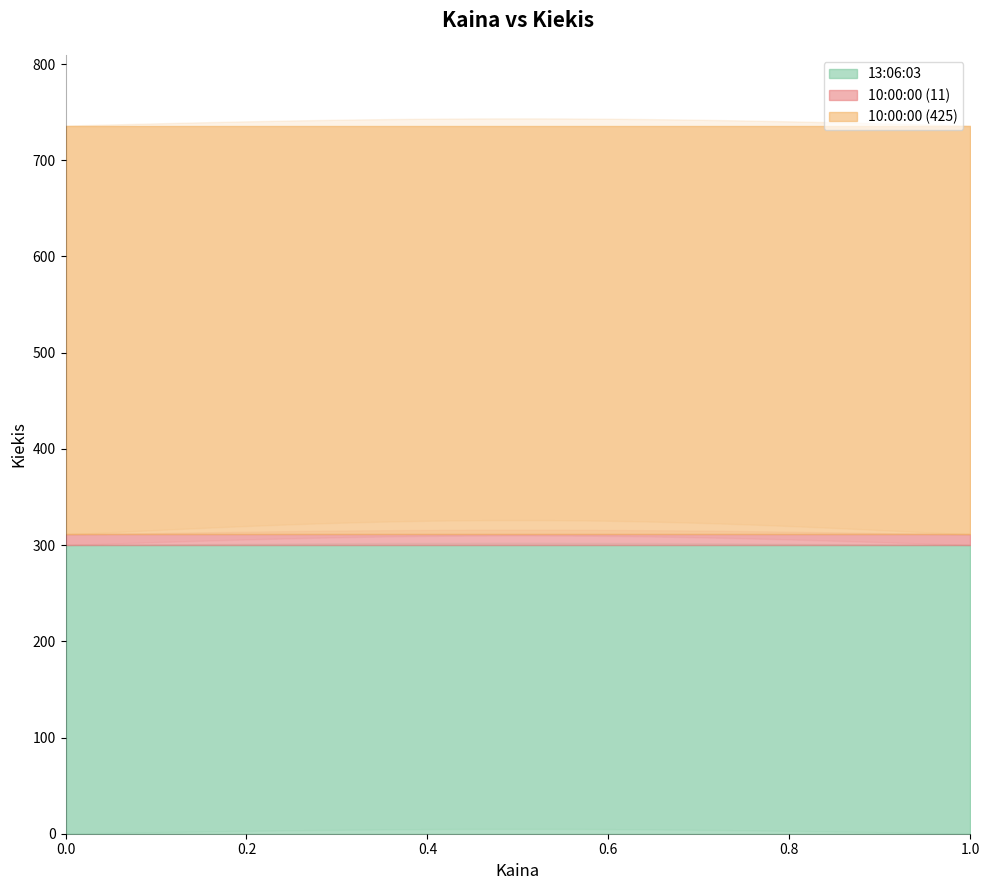

Reading left to right, extract all data points from this chart.

13:06:03=300	10:00:00 (11)=11	10:00:00 (425)=425